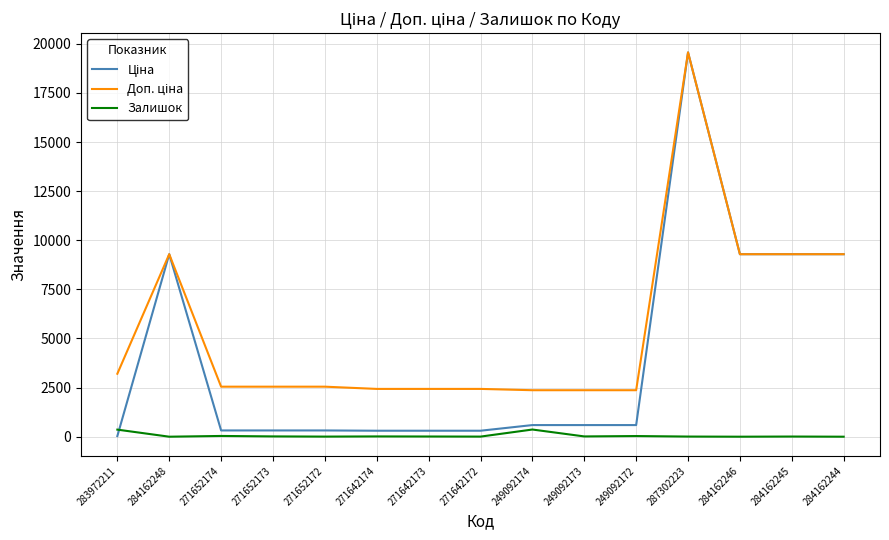

What is the spread (max minus min) of values at 284162244?

9290.5